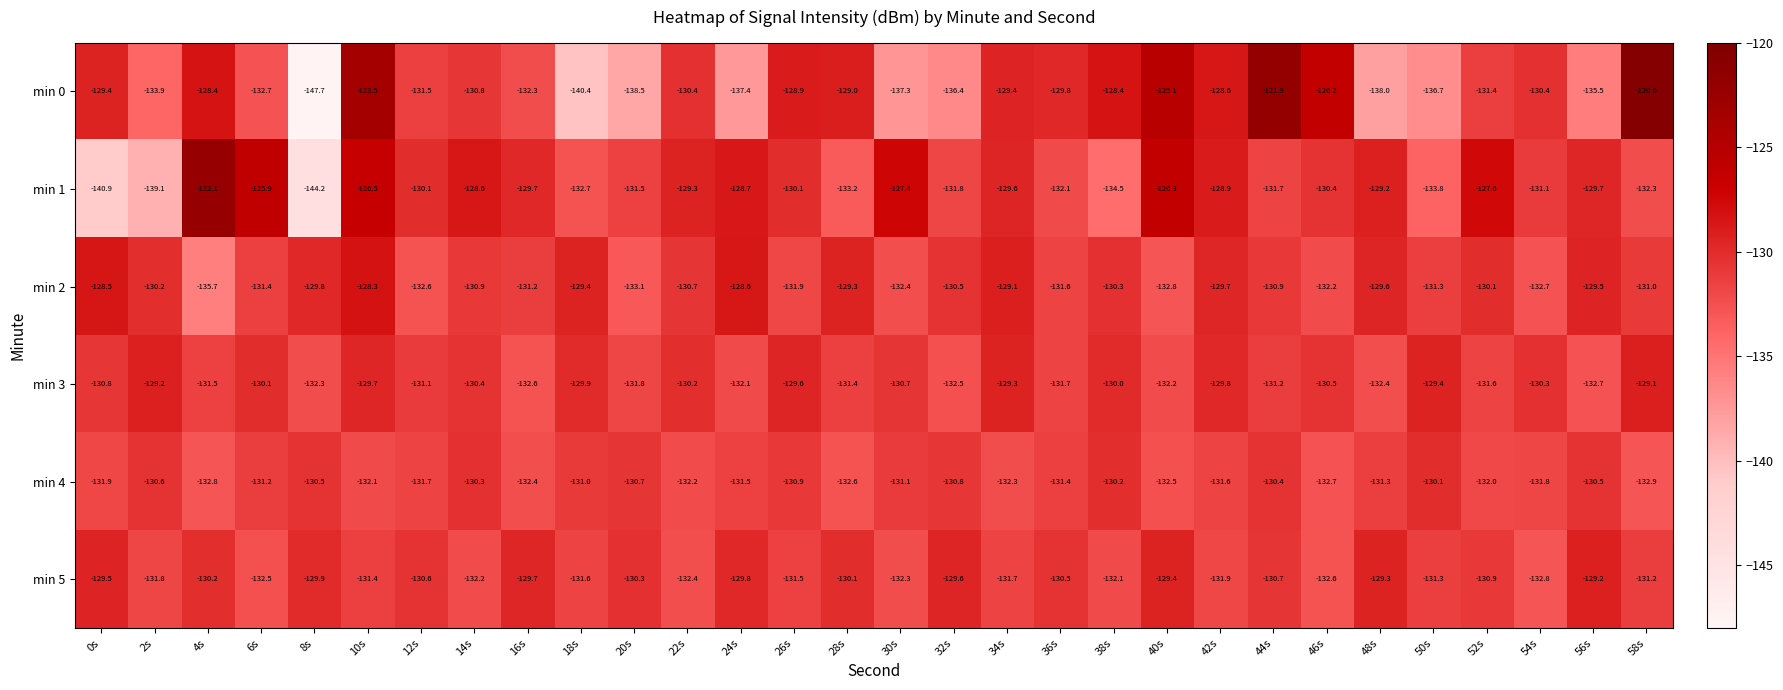

Which category has the lowest value across all series?

8s